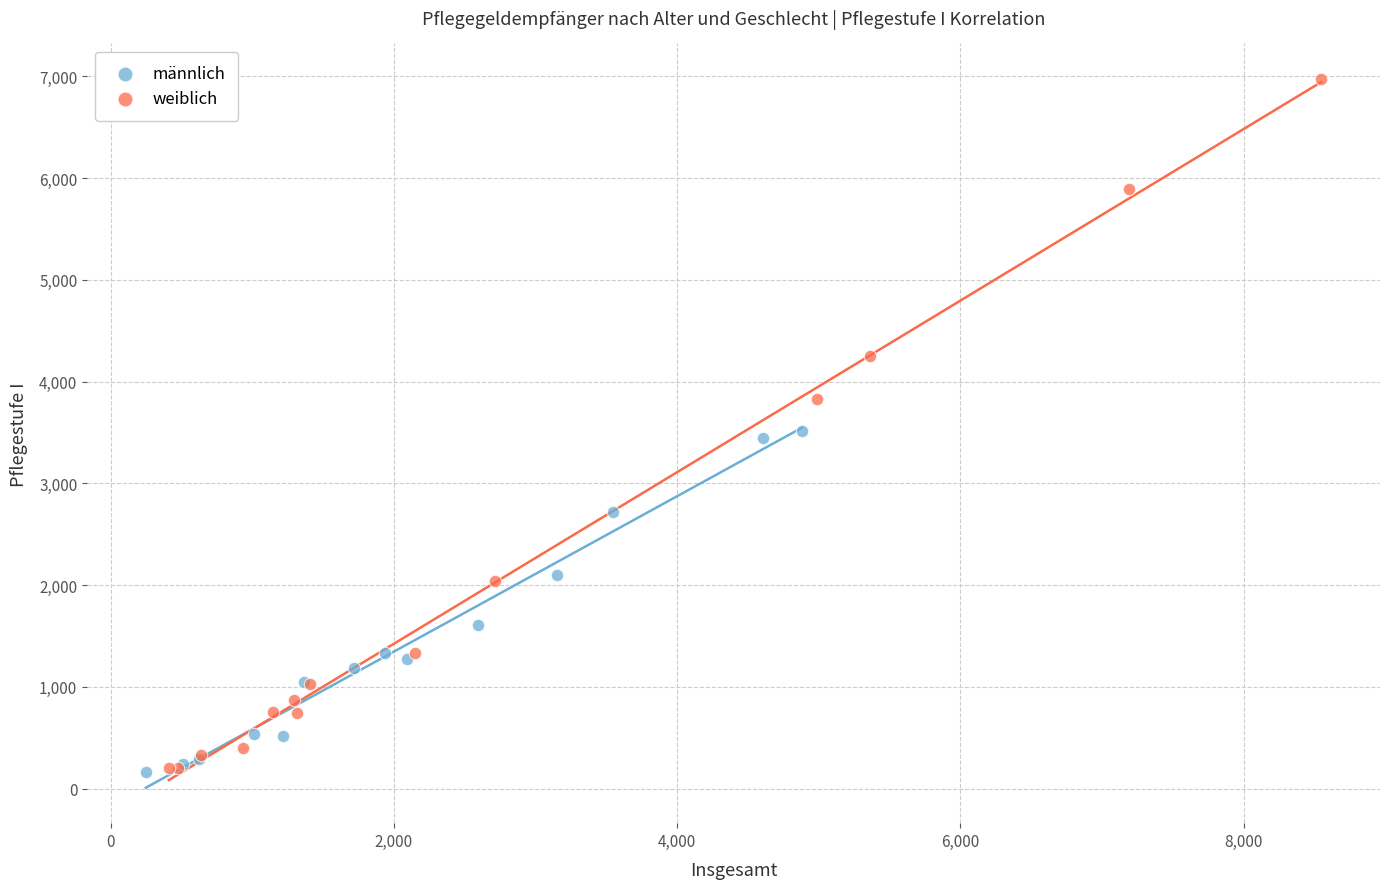

Which series has the largest Y range (max minus min)?

weiblich